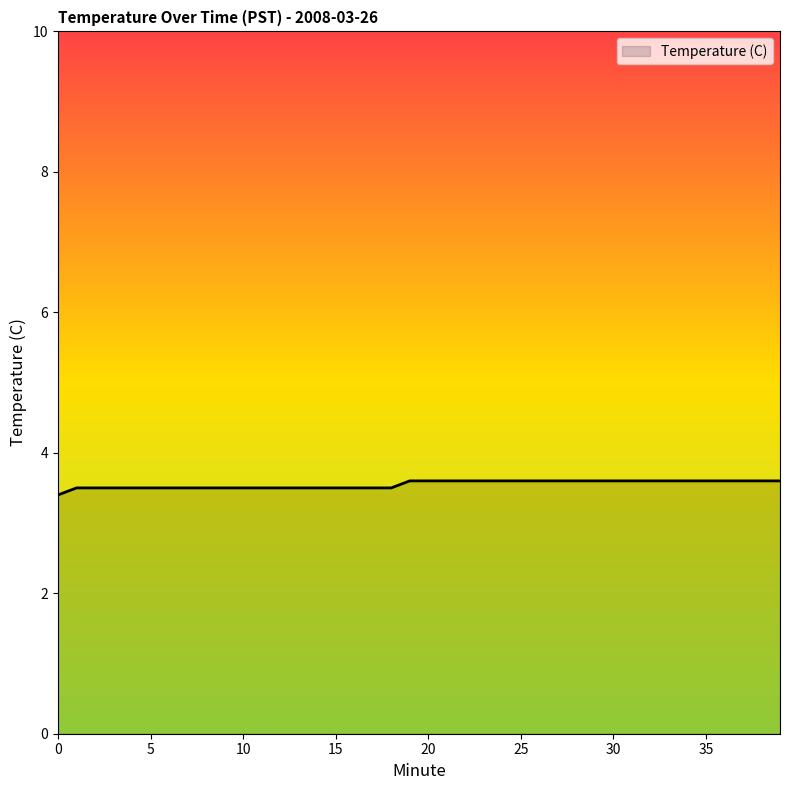

What is the maximum value shown in the chart?

3.6